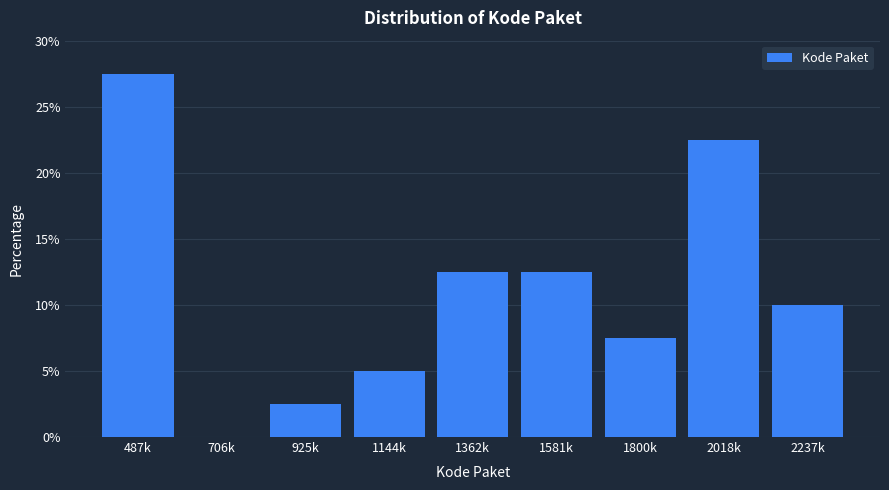

Reading left to right, list all the values displayed in this chart.

487k=27.5	706k=0.0	925k=2.5	1144k=5.0	1362k=12.5	1581k=12.5	1800k=7.5	2018k=22.5	2237k=10.0